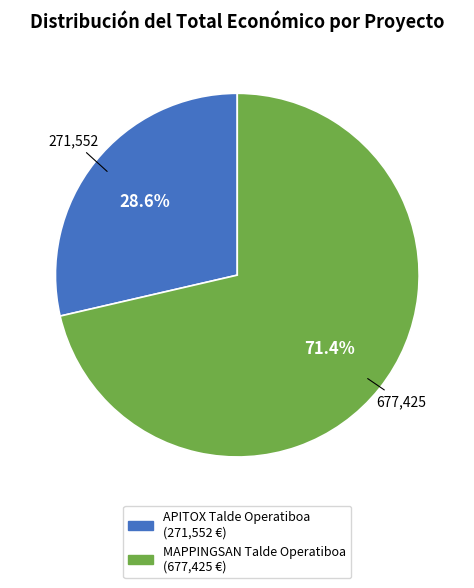

To the nearest percent, what portion does APITOX Talde Operatiboa represent?

29%